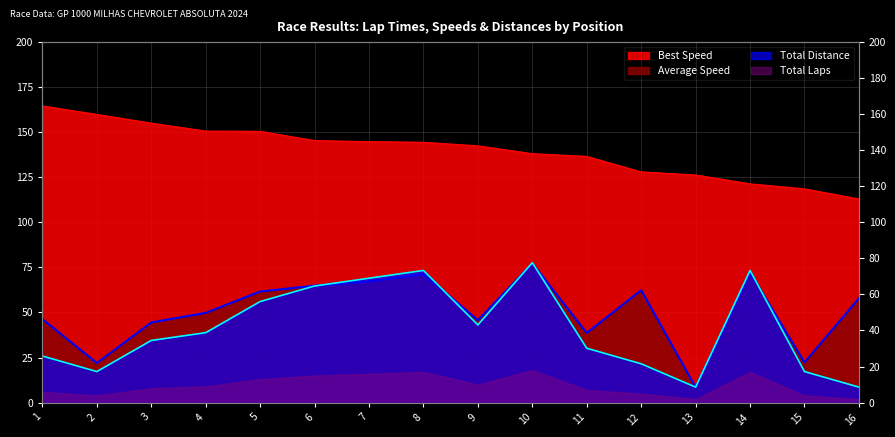

Read the Best Lap time value at 5.

150.3